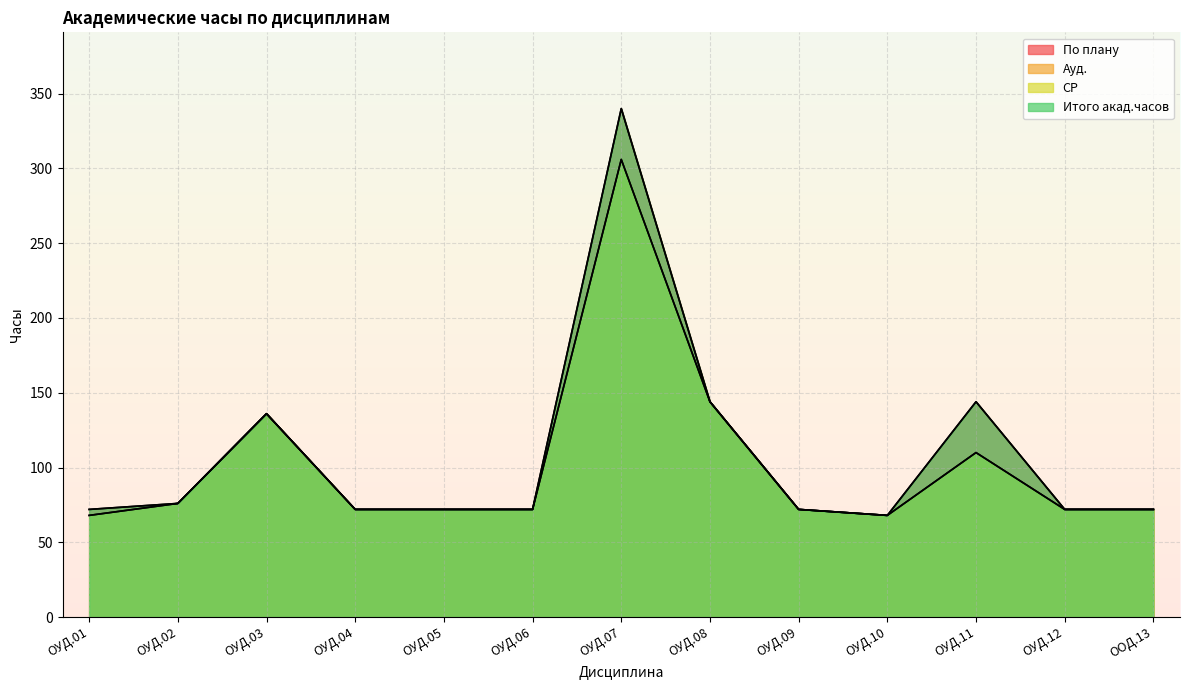

Rank the series at ОУД.08 from lowest to highest value.

По плану, Ауд., СР, Итого акад.часов